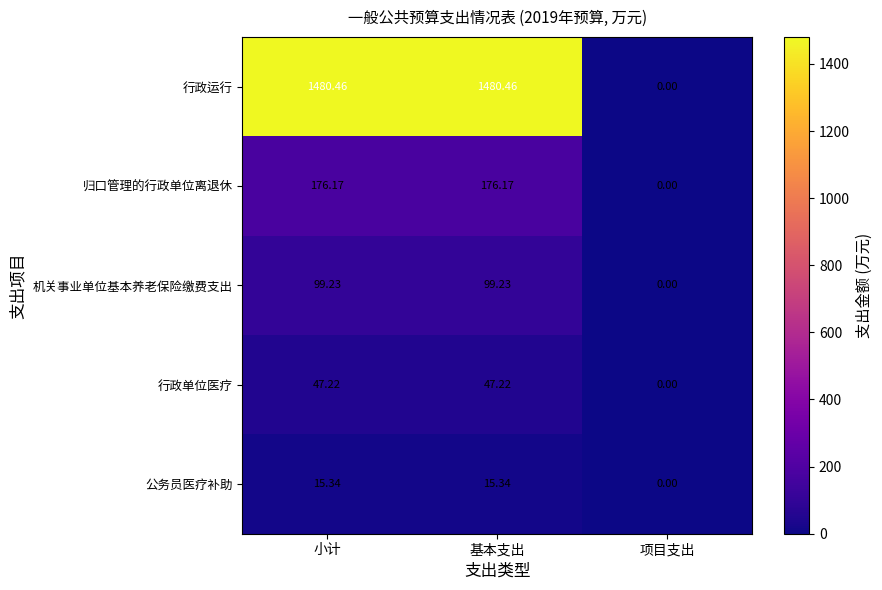

At 基本支出, list the series in order from largest to smallest.

行政运行, 归口管理的行政单位离退休, 机关事业单位基本养老保险缴费支出, 行政单位医疗, 公务员医疗补助